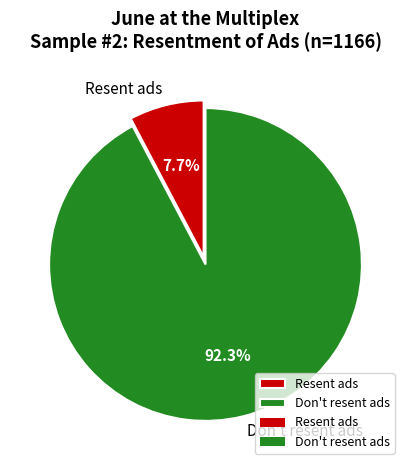

The Don't resent ads slice represents 99% of the pie. True or false?

False